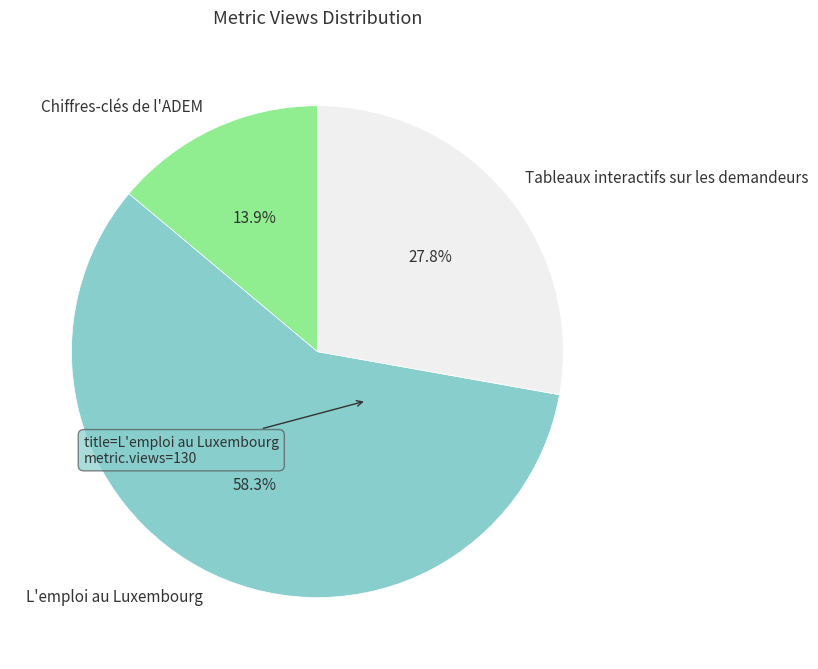

Is the sum of Tableaux interactifs sur les demandeurs and L'emploi au Luxembourg greater than half?

Yes